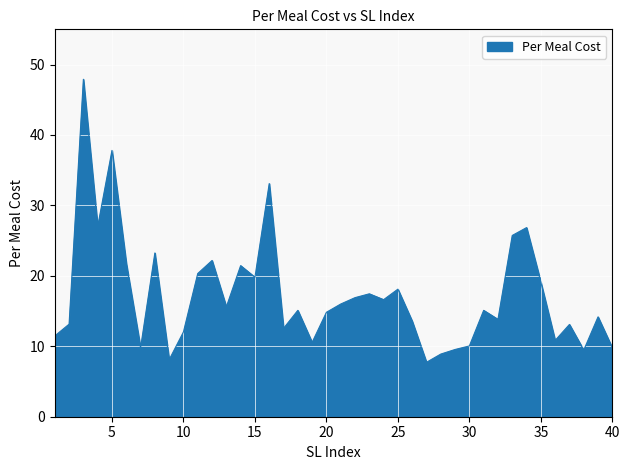

What is the difference between the maximum and minimum values?

40.2